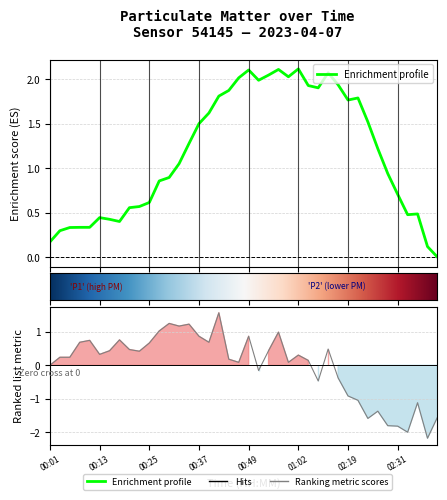

At which category does the chart reach its minimum across all series?

38